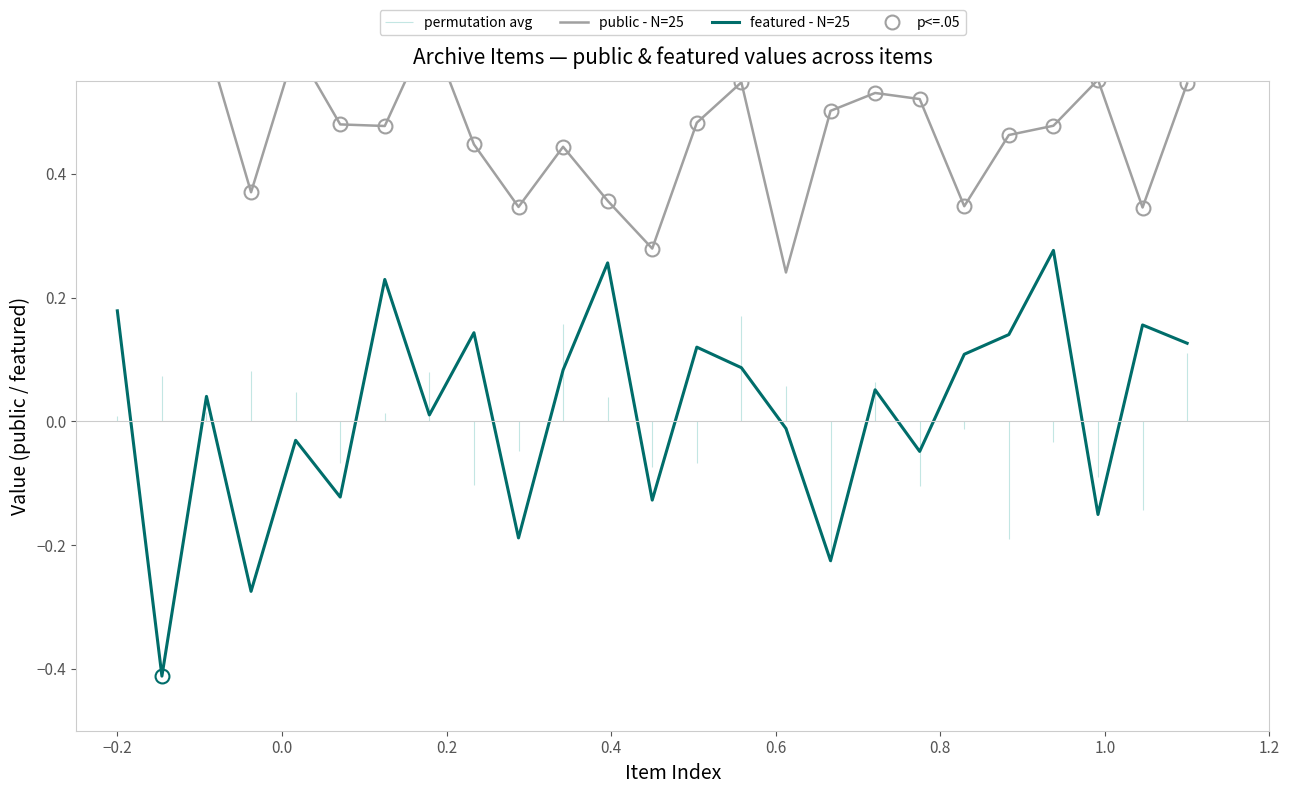

At 1.2, list the series in order from largest to smallest.

public - N=25, featured - N=25